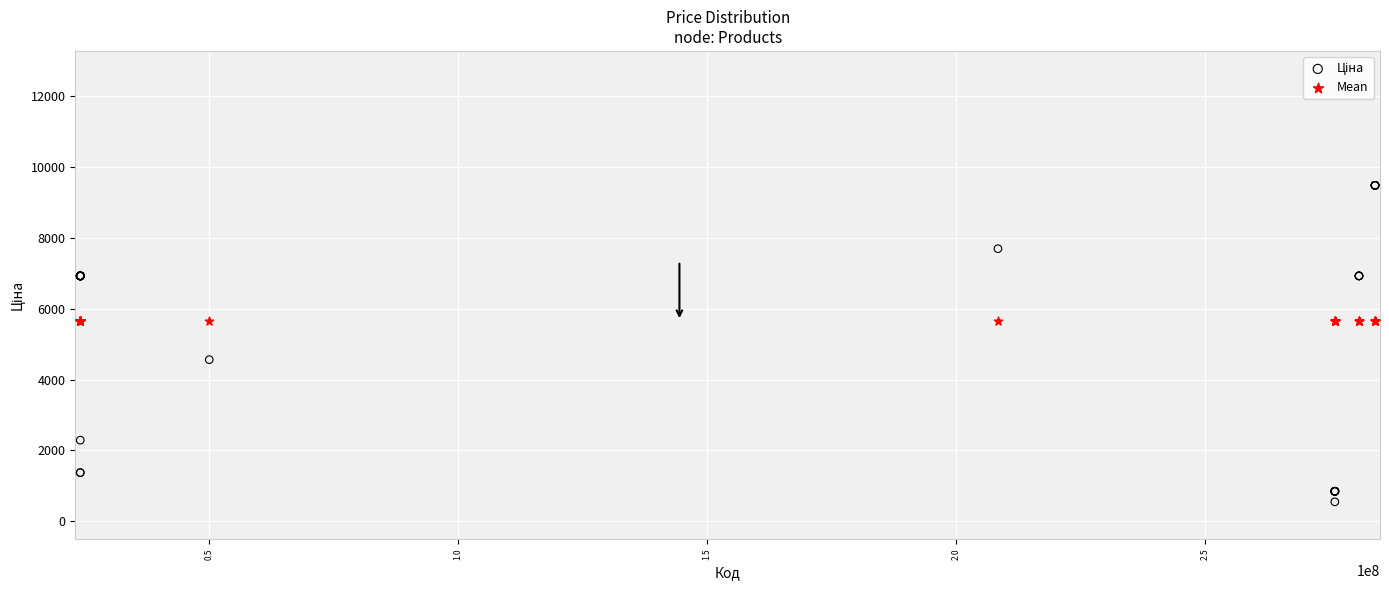

Across all series, what Y value is closest to 5015?

4561.9